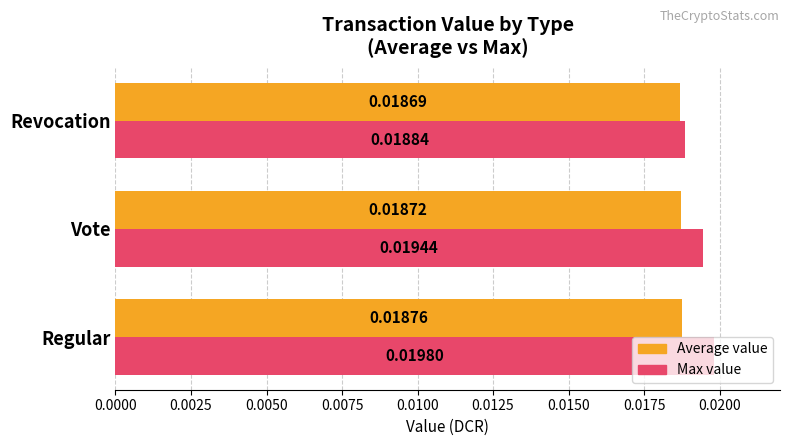

List the series in order of their overall mean, highest first.

Max value, Average value